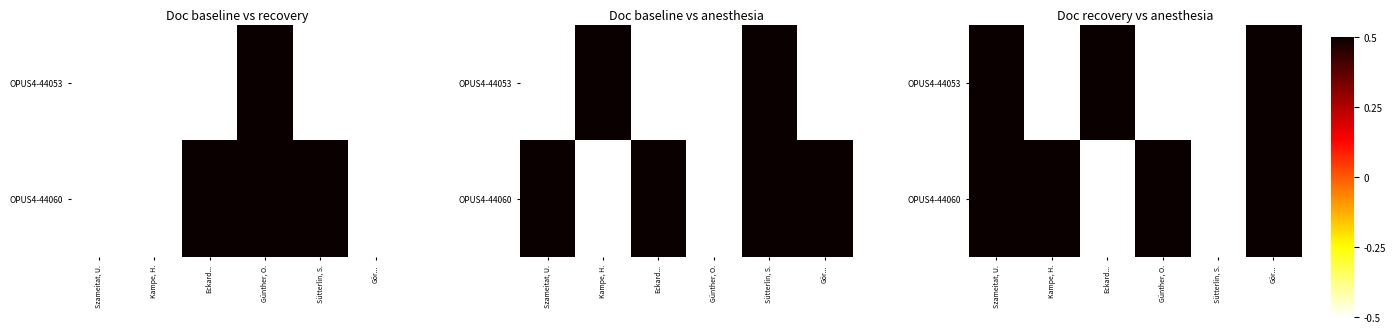

Is it true that OPUS4-44053 equals 0.2 at Gör...?

False